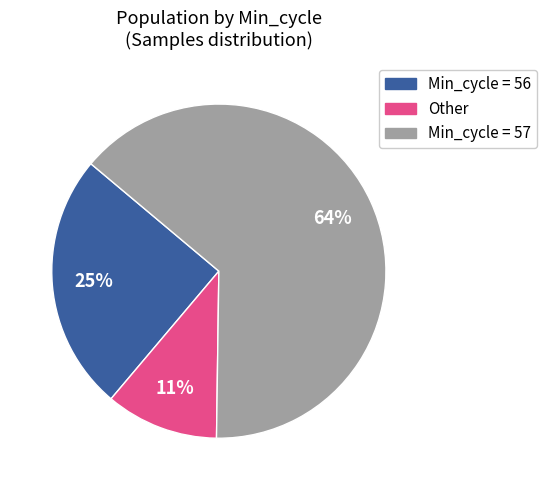

To the nearest percent, what is the difference between the largest and smallest slice percentages?

53%